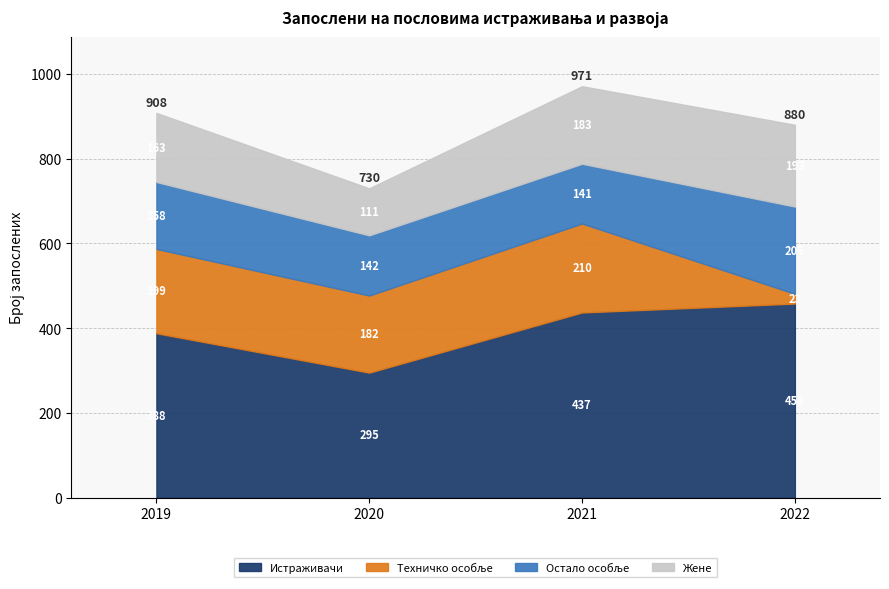

At which category is the sum across all series the highest?

2021